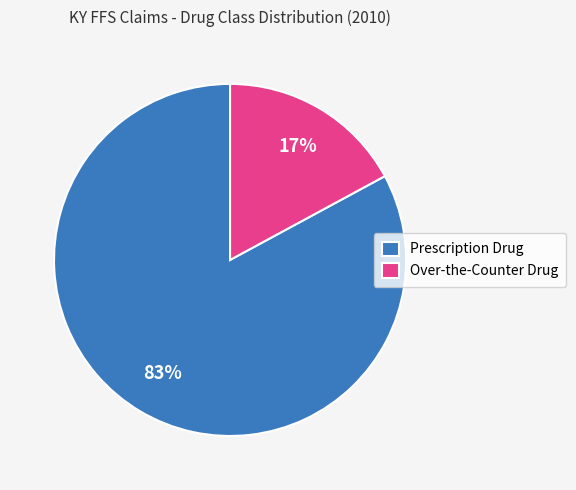

How many slices are in this pie chart?

2